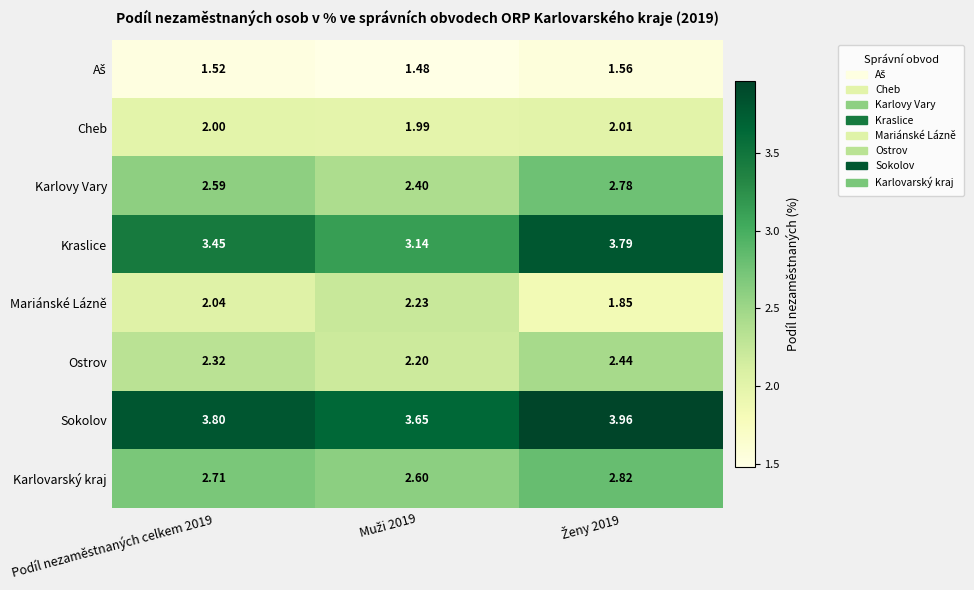

Which series has the largest total across all categories?

Sokolov